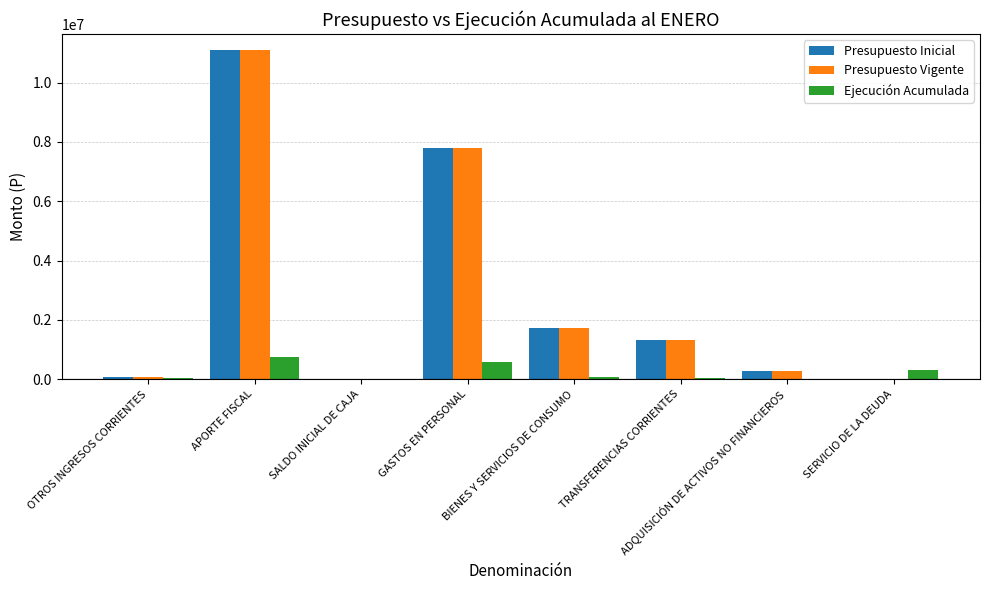

At which category is the sum across all series the highest?

APORTE FISCAL